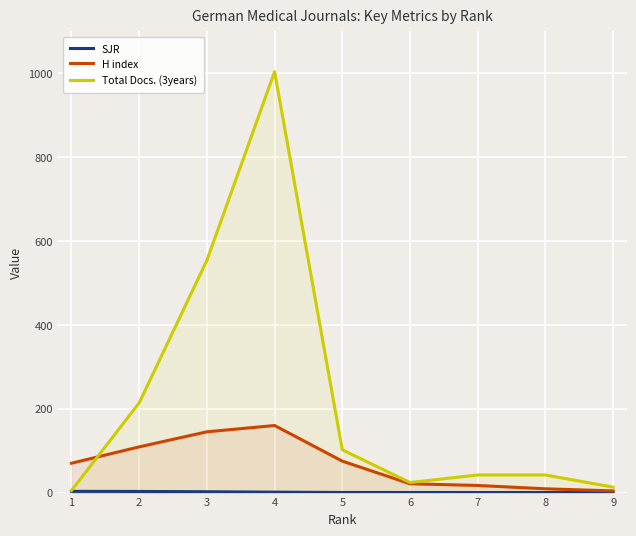

Reading right to left, extract all data points from this chart.

SJR: 0.1	0.1	0.1	0.2	0.3	1.0	2.0	2.7	2.9
H index: 4.0	9.0	17.0	21.0	75.0	160.0	145.0	109.0	70.0
Total Docs. (3years): 13.0	42.0	42.0	24.0	102.0	1004.0	554.0	214.0	5.0